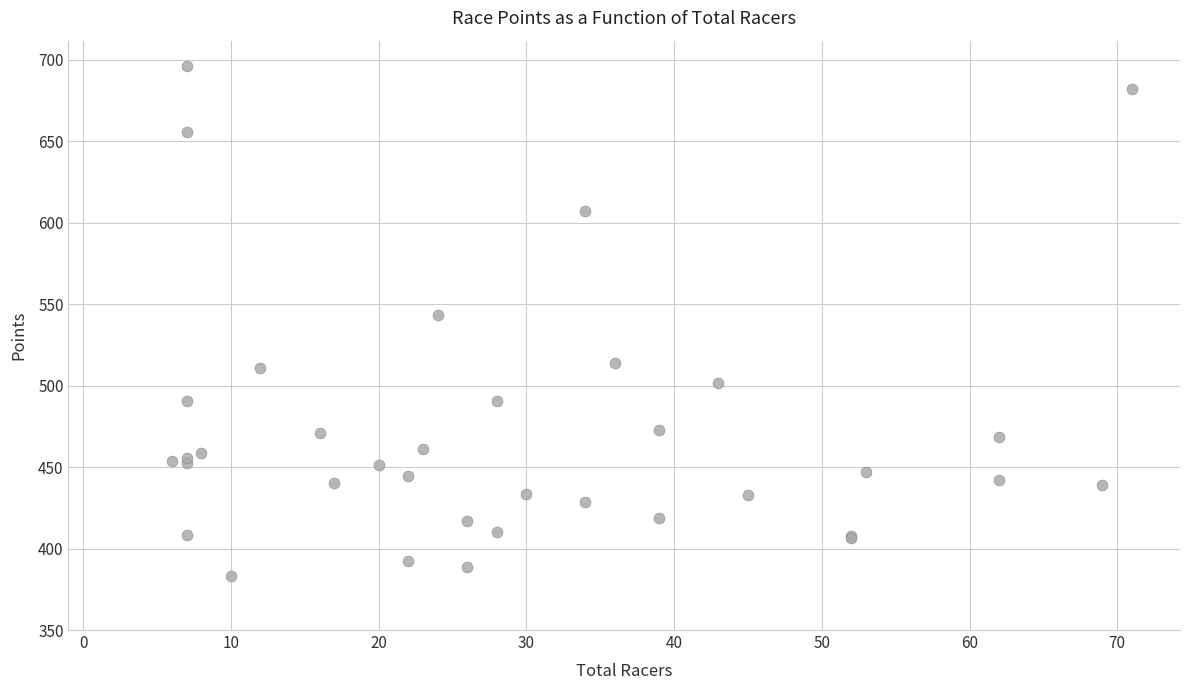

What Y value in the scatter plot is closest to 539?

543.6